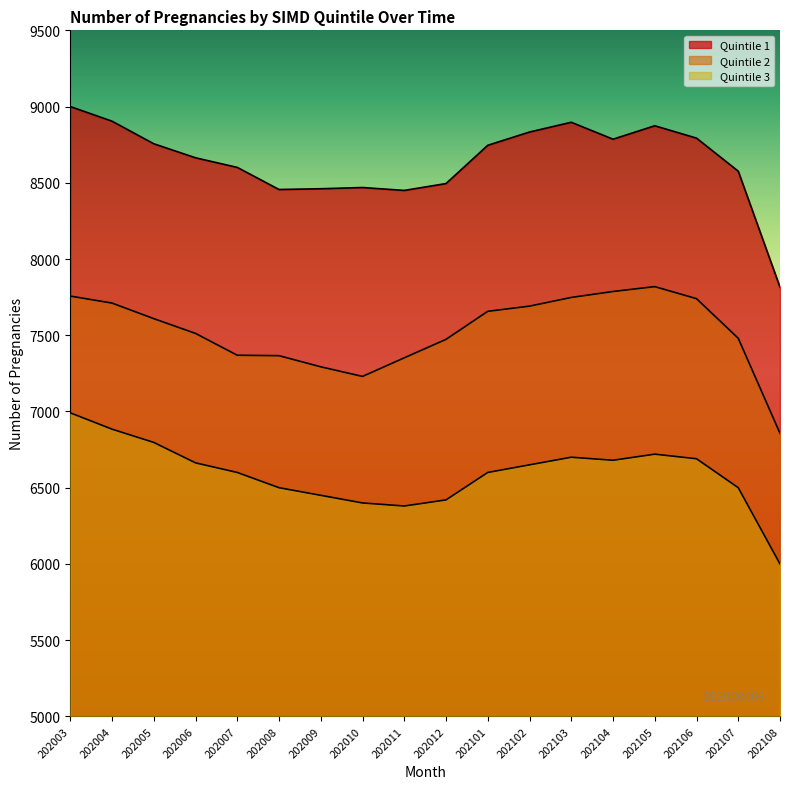

How many categories are shown in the chart?

18